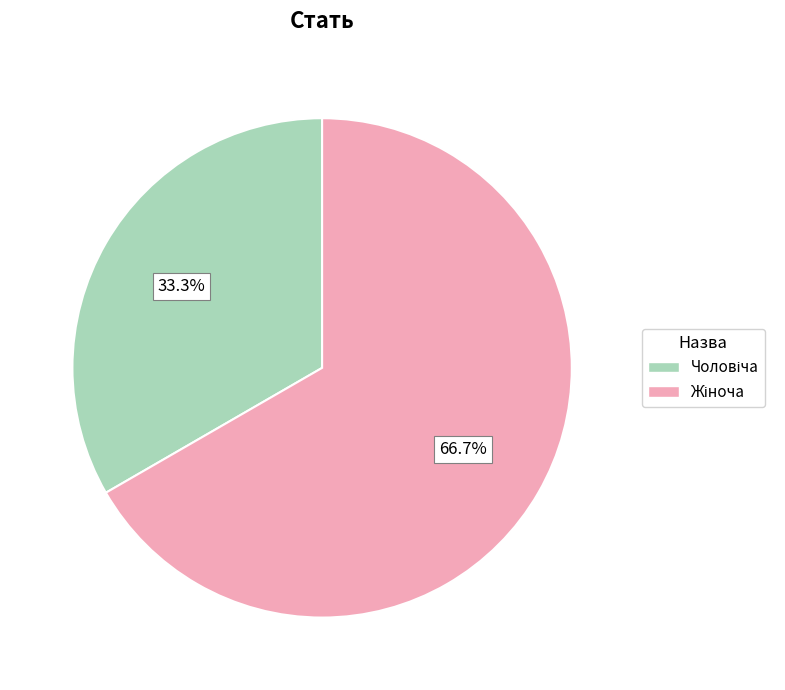

Is there any slice that represents more than half of the pie?

Yes